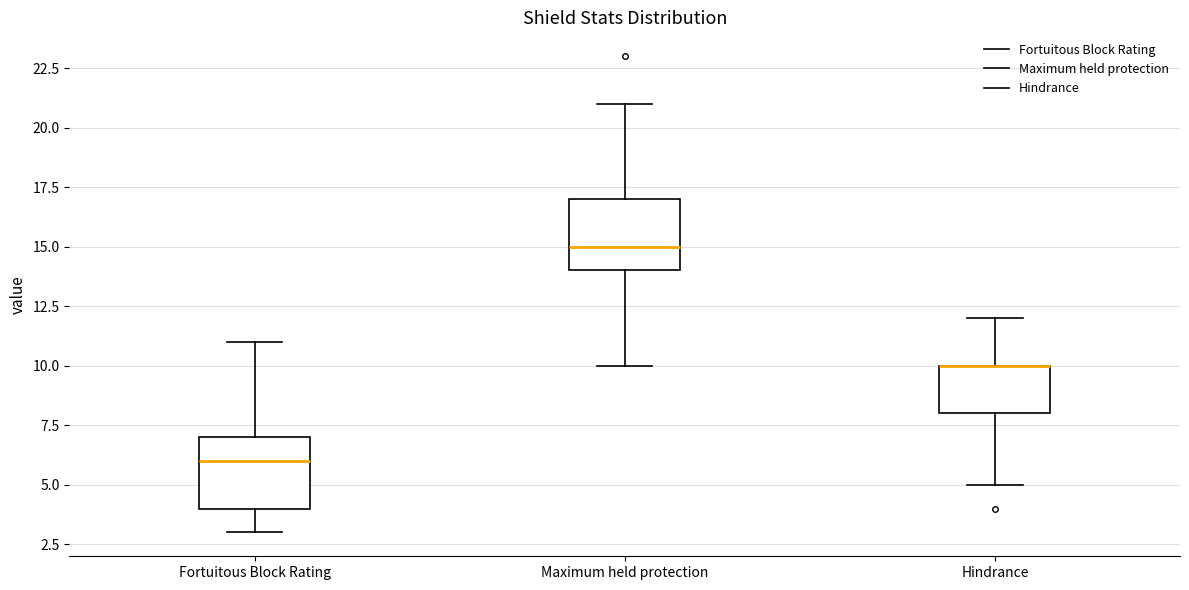

Reading left to right, read every box against the y-axis: the position of its median line, the range the box covers, and the ends of its whiskers. The values are not printed on the chart, so give them approximately, as read against the axis.

Fortuitous Block Rating: median 6, box 4 to 7, whiskers 3 to 11
Maximum held protection: median 15, box 14 to 17, whiskers 10 to 21
Hindrance: median 10 (drawn on the box's upper edge), box 8 to 10, whiskers 5 to 12